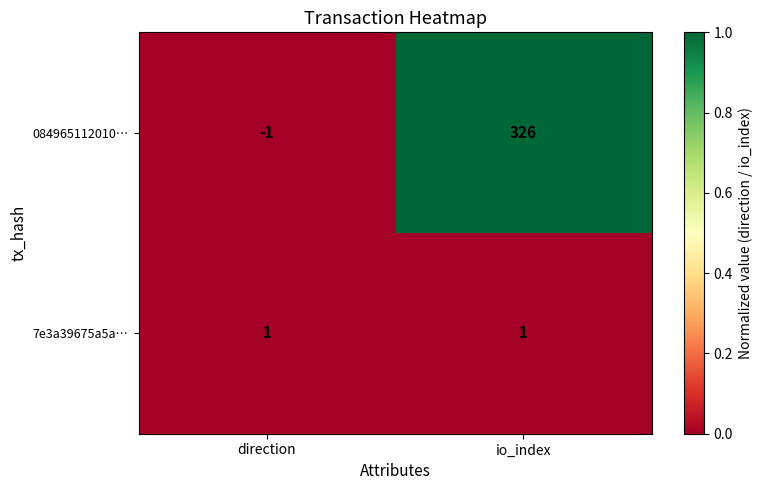

Reading left to right, what are all the values shown in this chart?

084965112010…: direction=-1	io_index=326
7e3a39675a5a…: direction=1	io_index=1